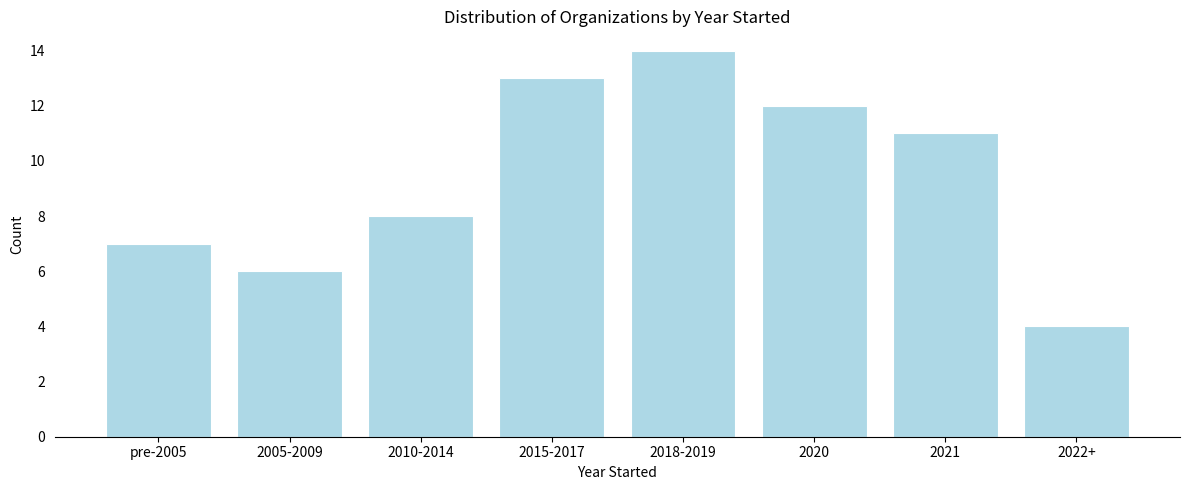

Reading right to left, what are all the values shown in this chart?

4	11	12	14	13	8	6	7